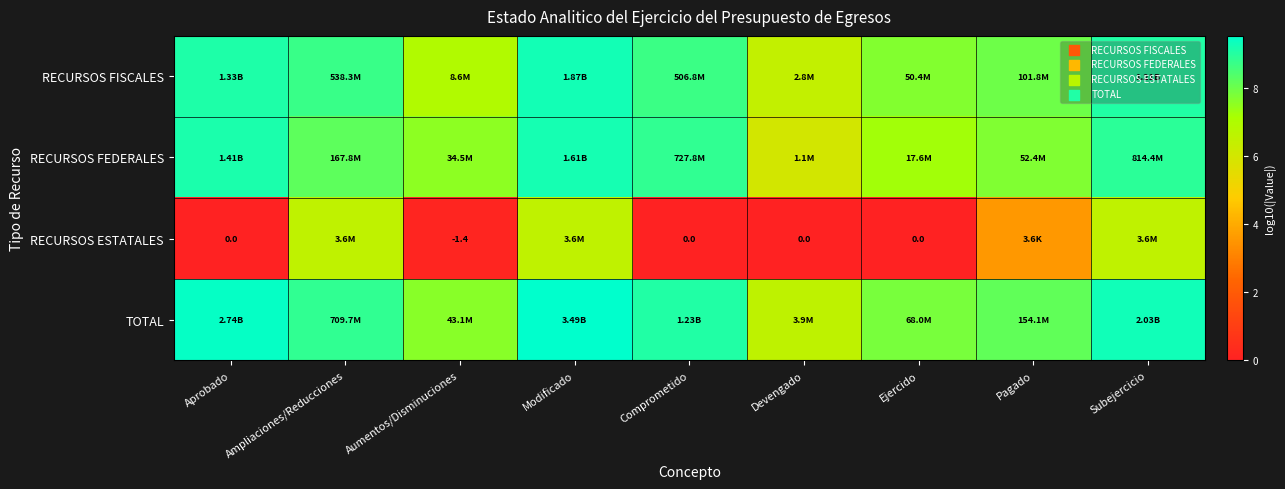

Between Pagado and Aumentos/Disminuciones, which is larger?

Pagado